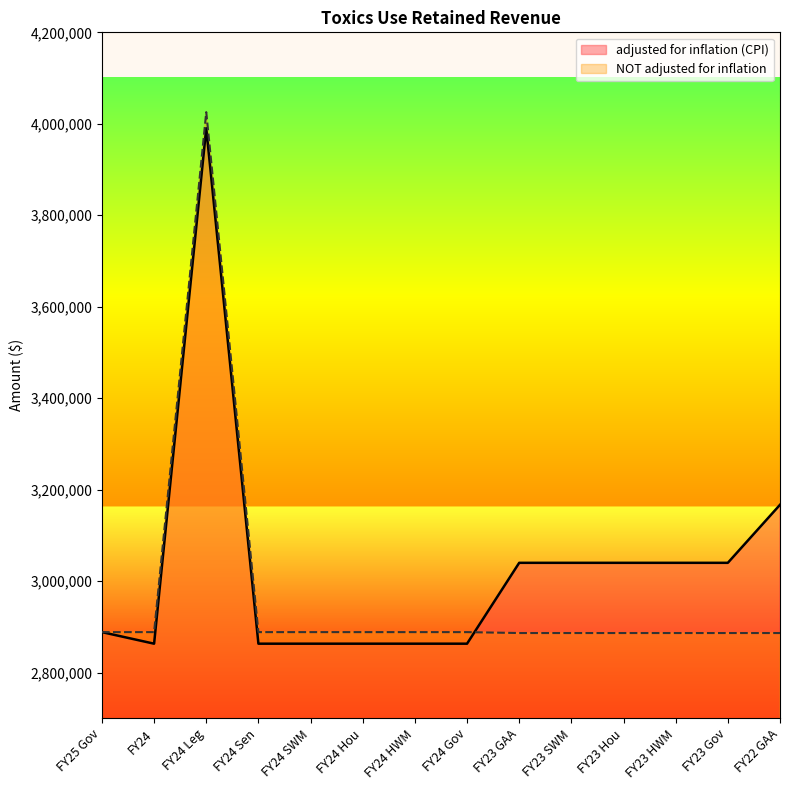

Rank the categories by NOT adjusted for inflation value from lowest to highest.

FY23 GAA, FY23 SWM, FY23 Hou, FY23 HWM, FY23 Gov, FY22 GAA, FY25 Gov, FY24, FY24 Sen, FY24 SWM, FY24 Hou, FY24 HWM, FY24 Gov, FY24 Leg